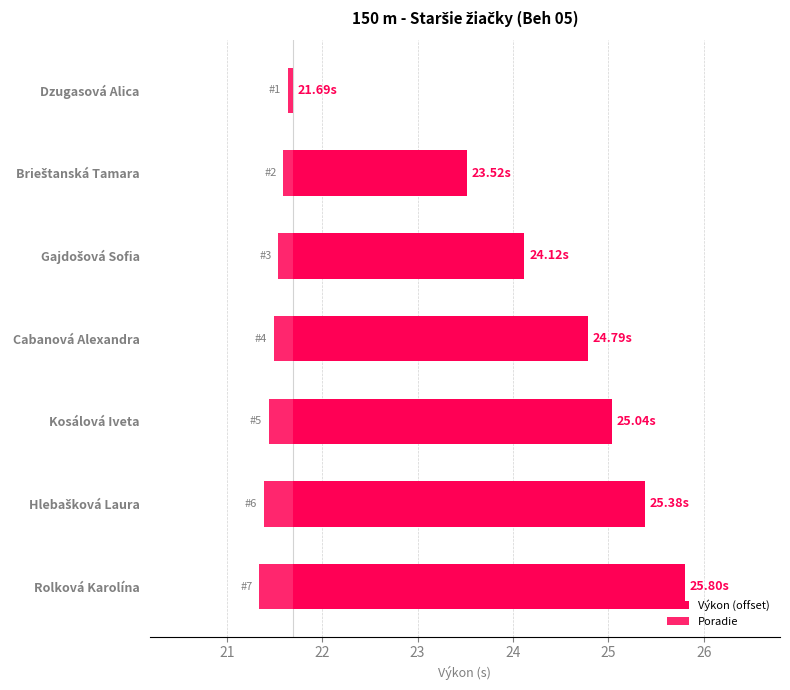

List the series in order of their overall mean, lowest first.

Poradie, Výkon (offset)